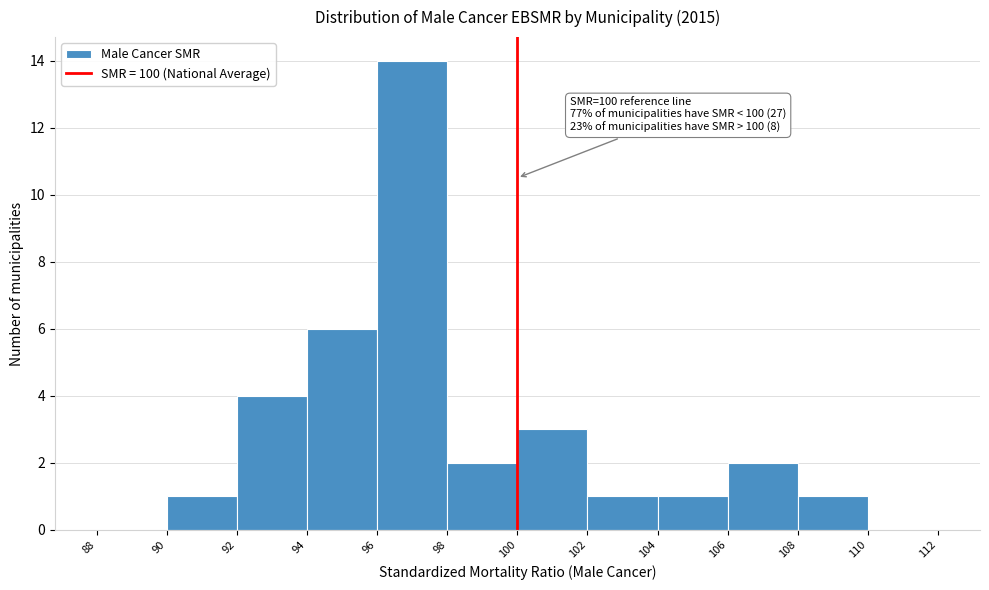

Which range on the x-axis has the tallest bar?

96 to 98